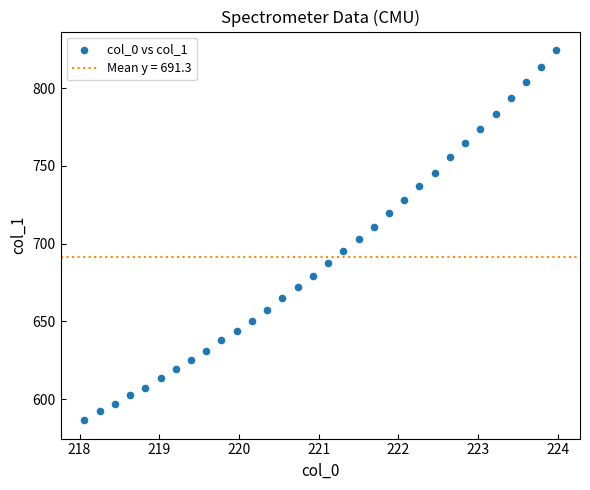

What is the range of X values (max minus min)?

5.9